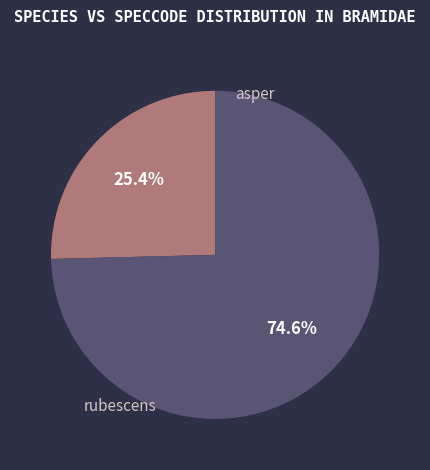

To the nearest percent, what is the difference between the largest and smallest slice percentages?

49%